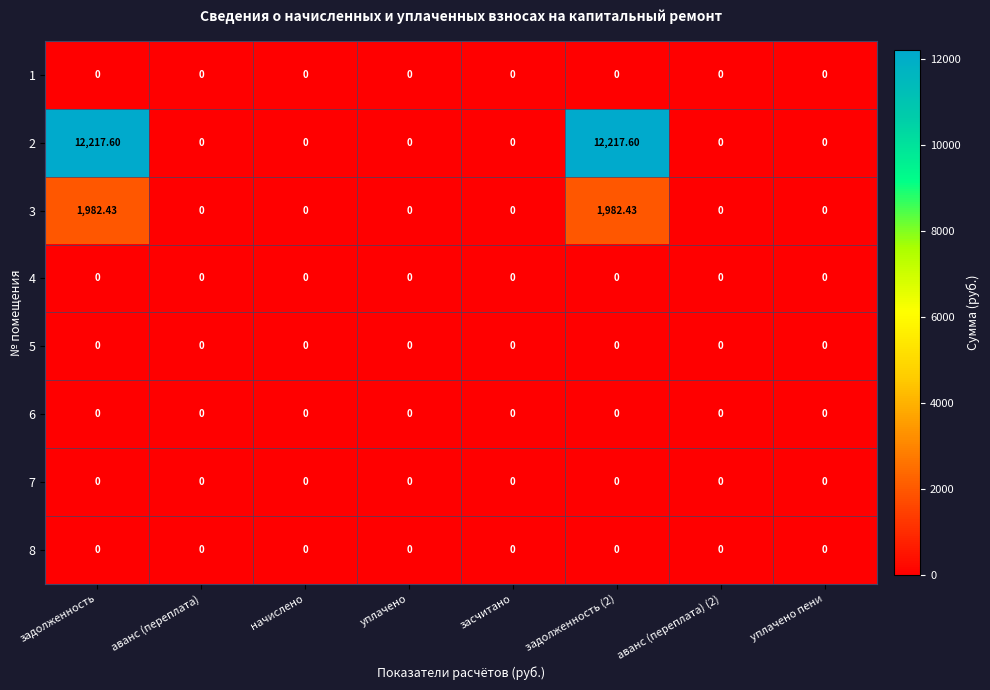

Rank the series by their maximum value, from lowest to highest.

1, 4, 5, 6, 7, 8, 3, 2